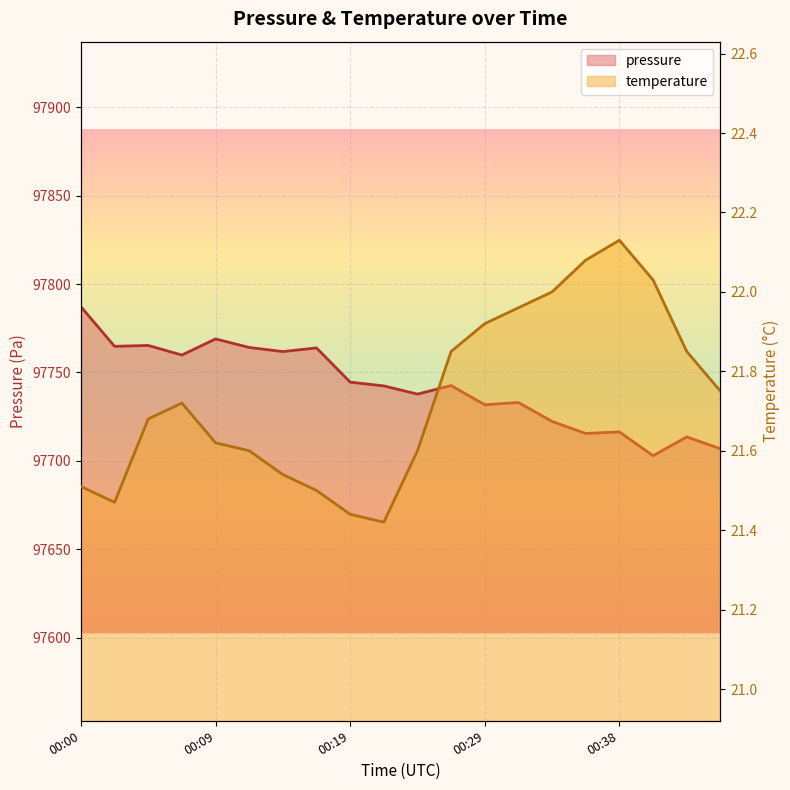

What are all the series names shown in the legend?

pressure, temperature